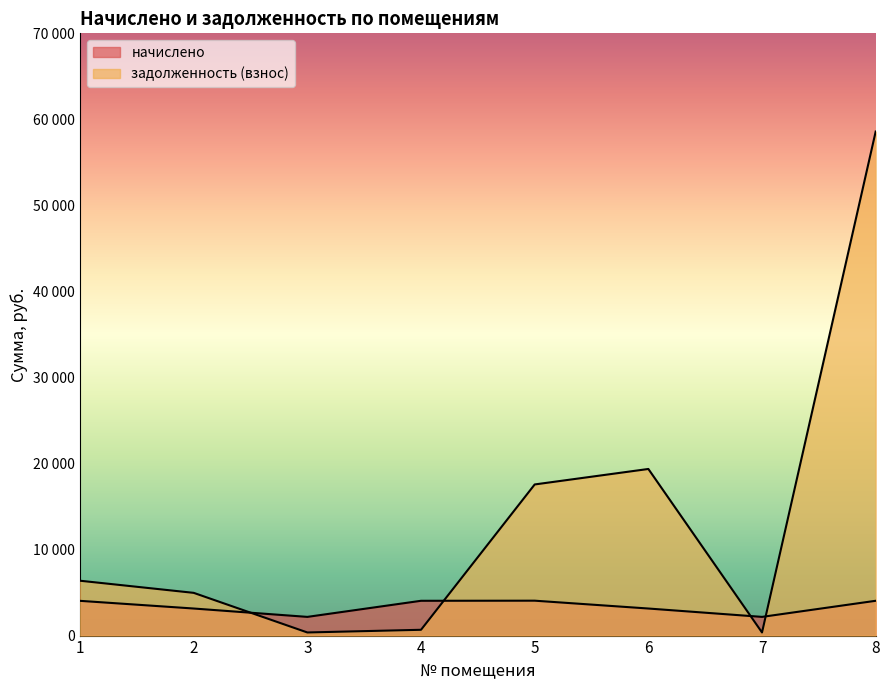

Reading right to left, what are all the values shown in this chart?

начислено: 4044.5	2173.1	3145.7	4056.8	4044.5	2173.1	3145.7	4038.4
задолженность (взнос): 58585.5	362.2	19365.9	17566.3	673.6	361.8	4966.7	6376.2